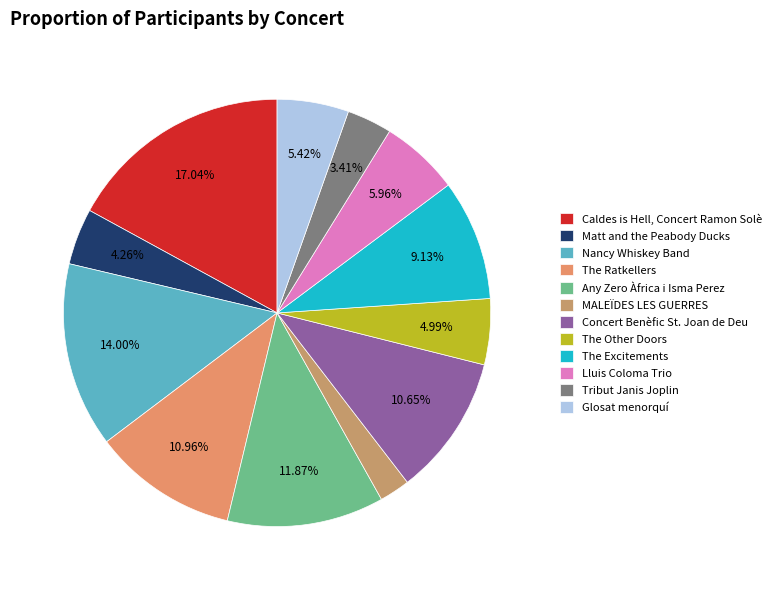

True or false: The Excitements accounts for 24% of the total.

False